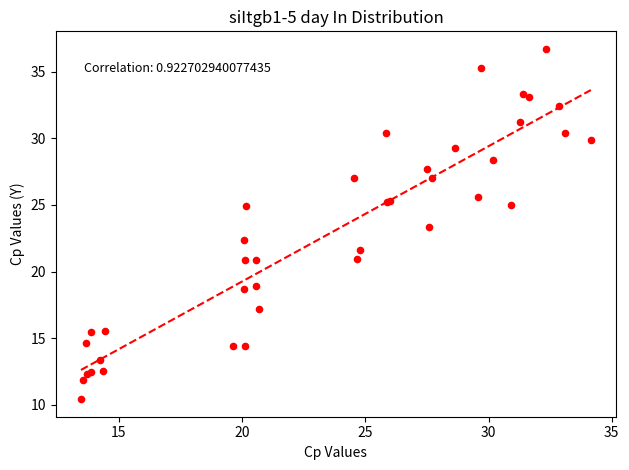

What Y value in the scatter plot is closest to 23?

23.3